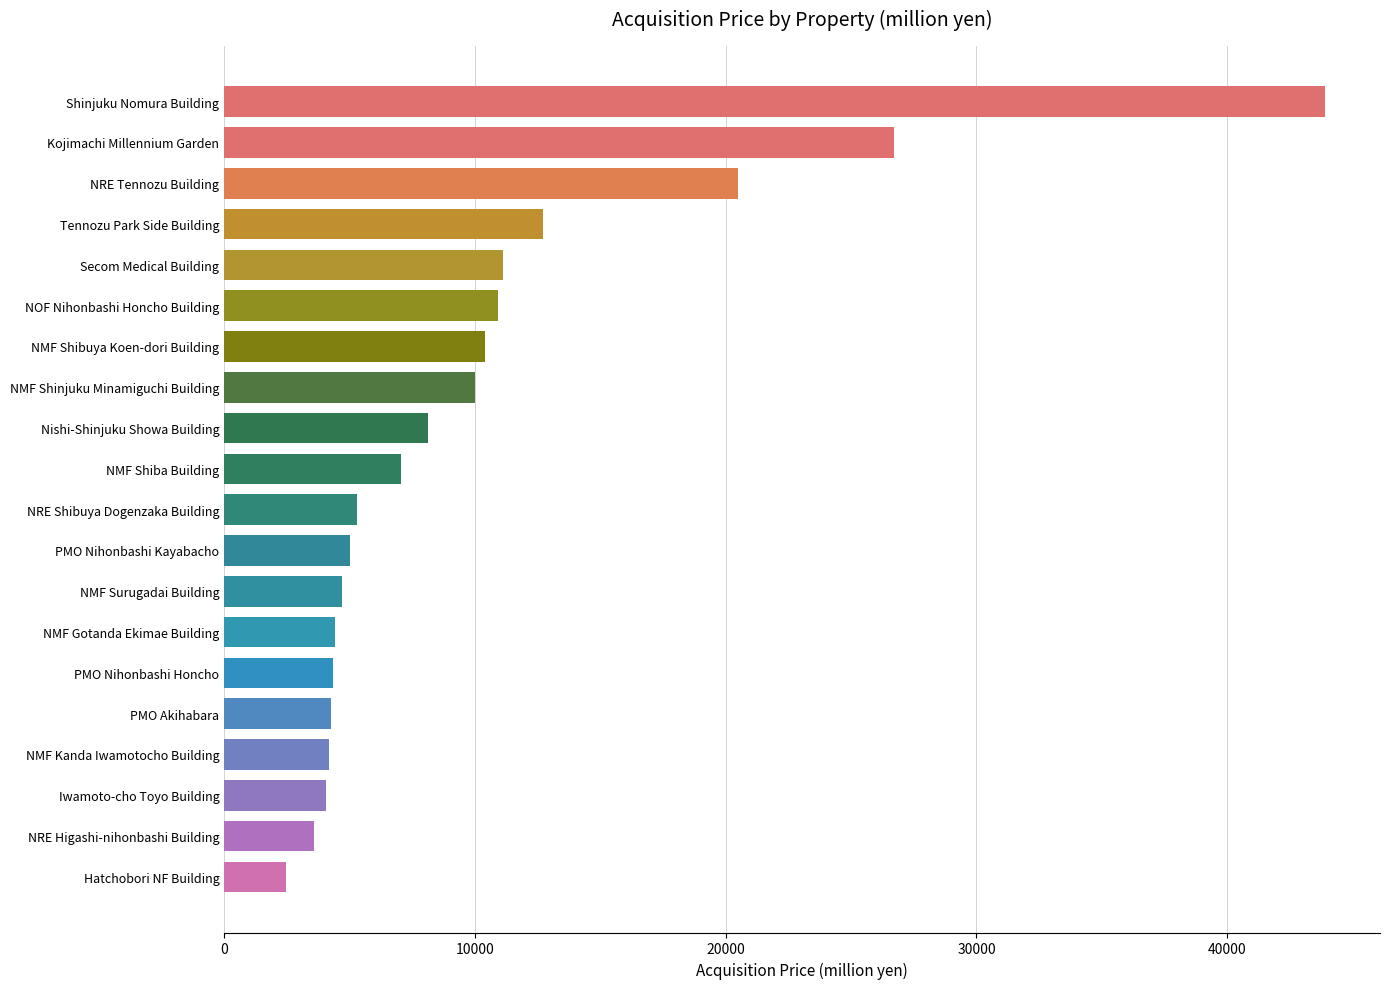

Between Secom Medical Building and Iwamoto-cho Toyo Building, which is larger?

Secom Medical Building